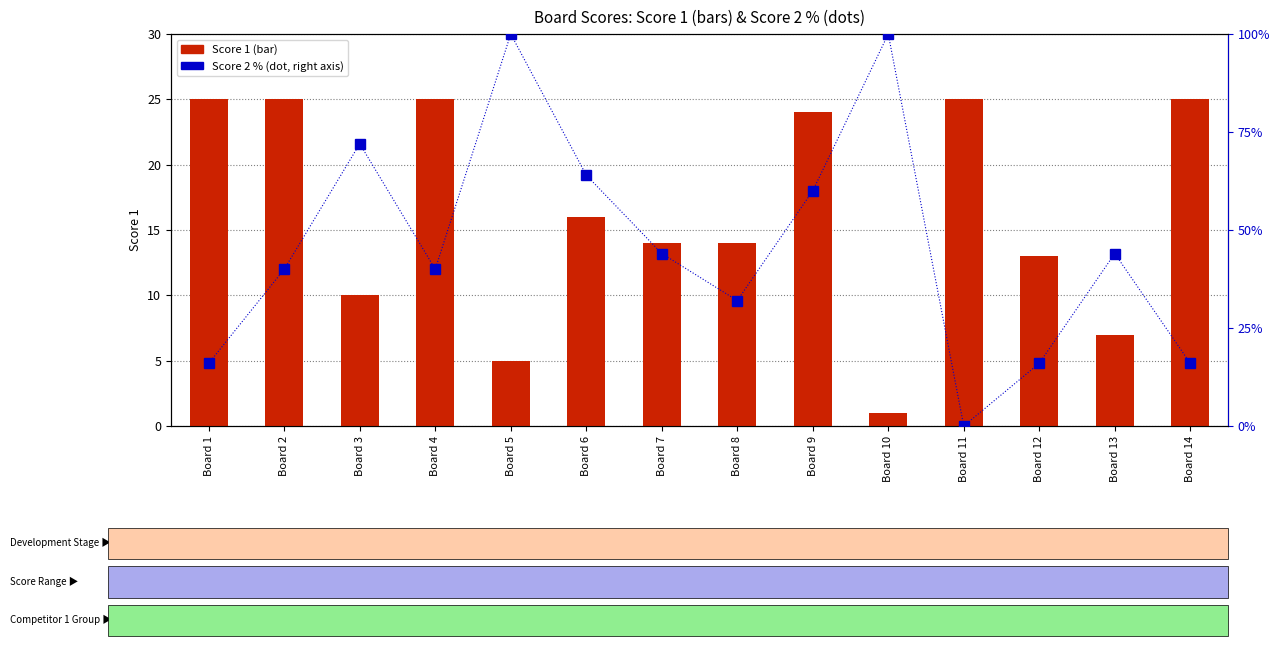

Reading left to right, list all the values displayed in this chart.

Score 1: Board 1=25	Board 2=25	Board 3=10	Board 4=25	Board 5=5	Board 6=16	Board 7=14	Board 8=14	Board 9=24	Board 10=1	Board 11=25	Board 12=13	Board 13=7	Board 14=25
Score 2: Board 1=16	Board 2=40	Board 3=72	Board 4=40	Board 5=100	Board 6=64	Board 7=44	Board 8=32	Board 9=60	Board 10=100	Board 11=0	Board 12=16	Board 13=44	Board 14=16